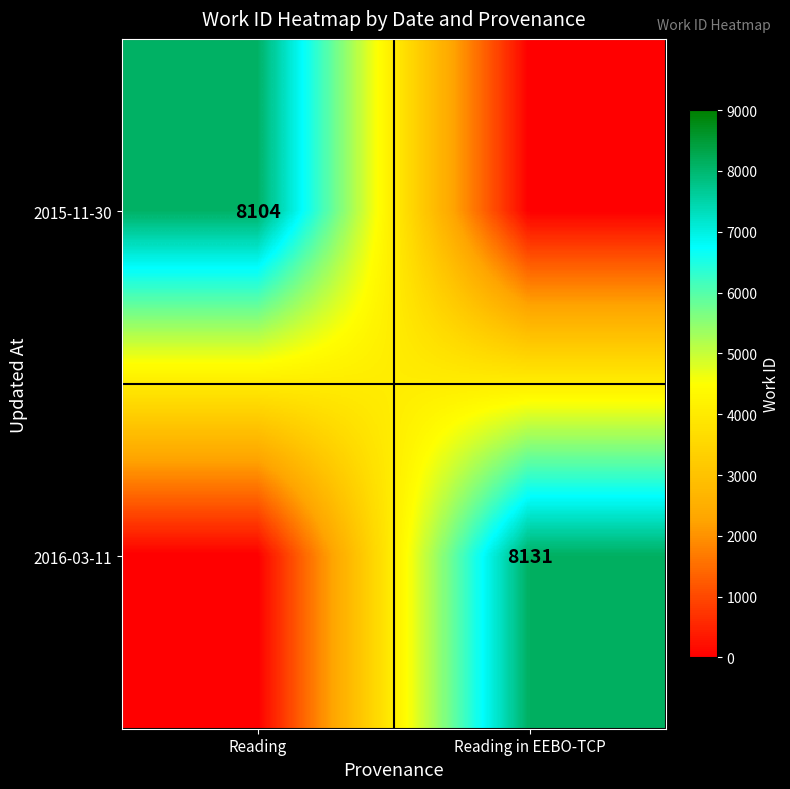

The value of 2016-03-11 at Reading in EEBO-TCP is 3779. True or false?

False